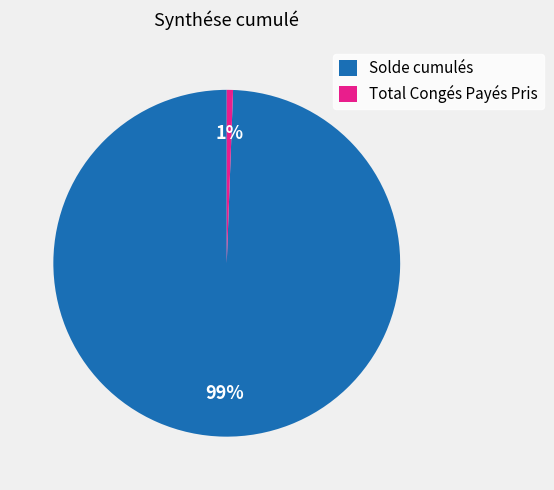

Is it true that Total Congés Payés Pris is 1% of the pie?

True